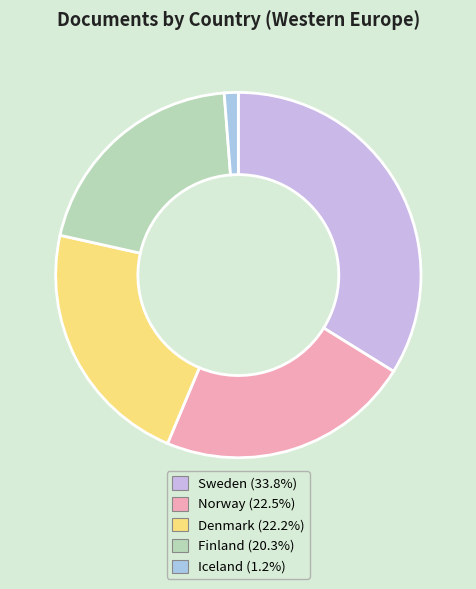

How many segments does this pie chart have?

5